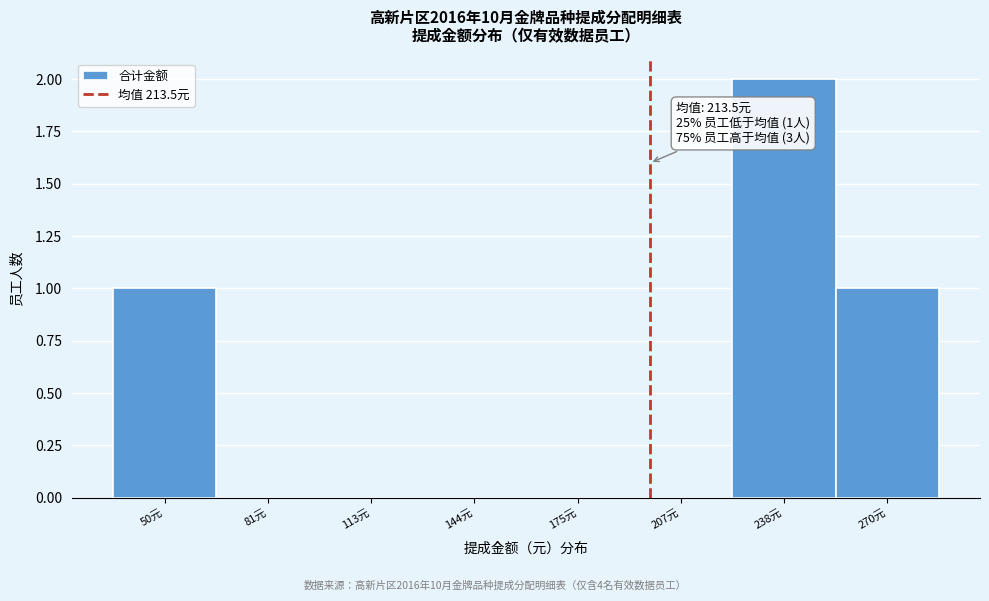

Reading right to left, extract all data points from this chart.

270元=1	238元=2	207元=0	175元=0	144元=0	113元=0	81元=0	50元=1